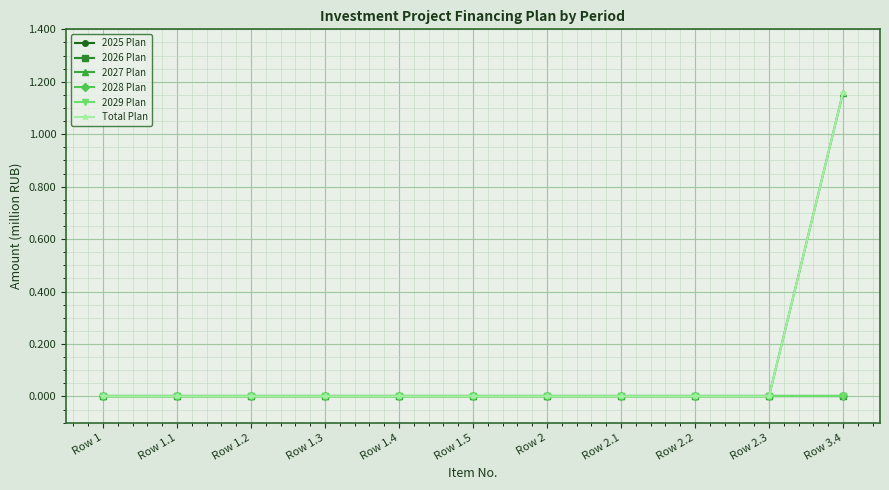

Which series changed the most between Row 1.4 and Row 2?

2025 Plan